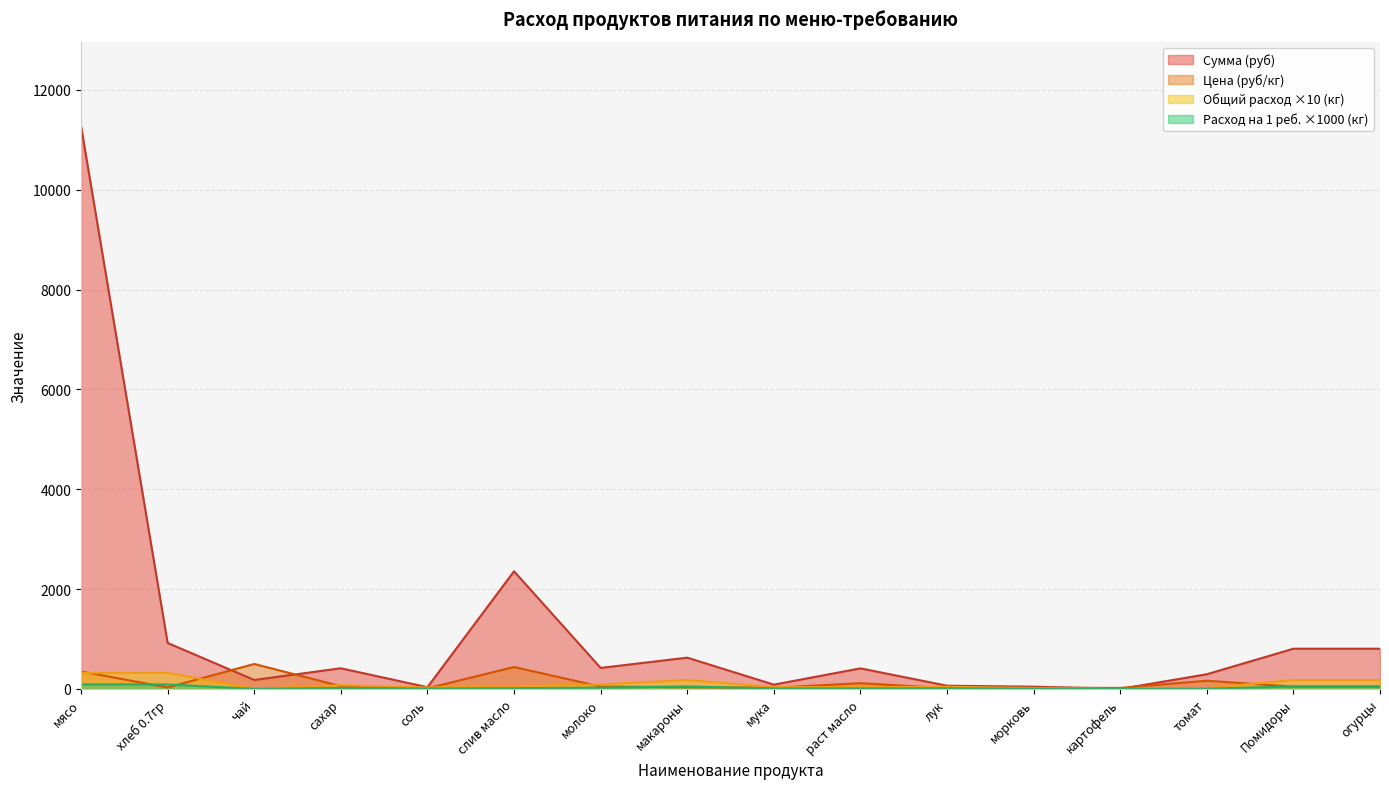

Rank the series by their maximum value, from lowest to highest.

Расход на 1 реб. (кг), Общий расход (кг), Цена (руб/кг), Сумма (руб)